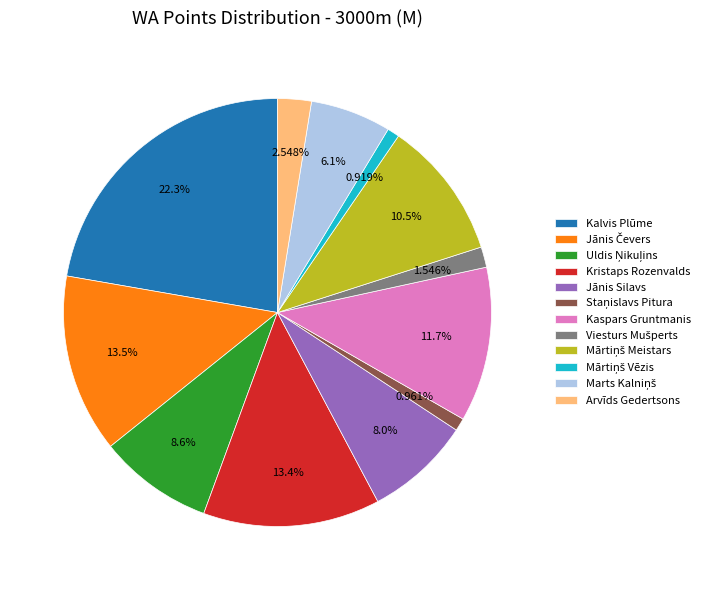

Is there any slice that represents more than half of the pie?

No